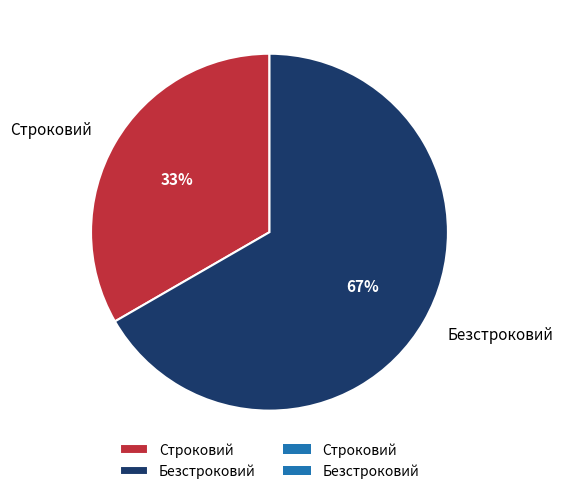

What percentage is the Строковий slice, to the nearest percent?

33%